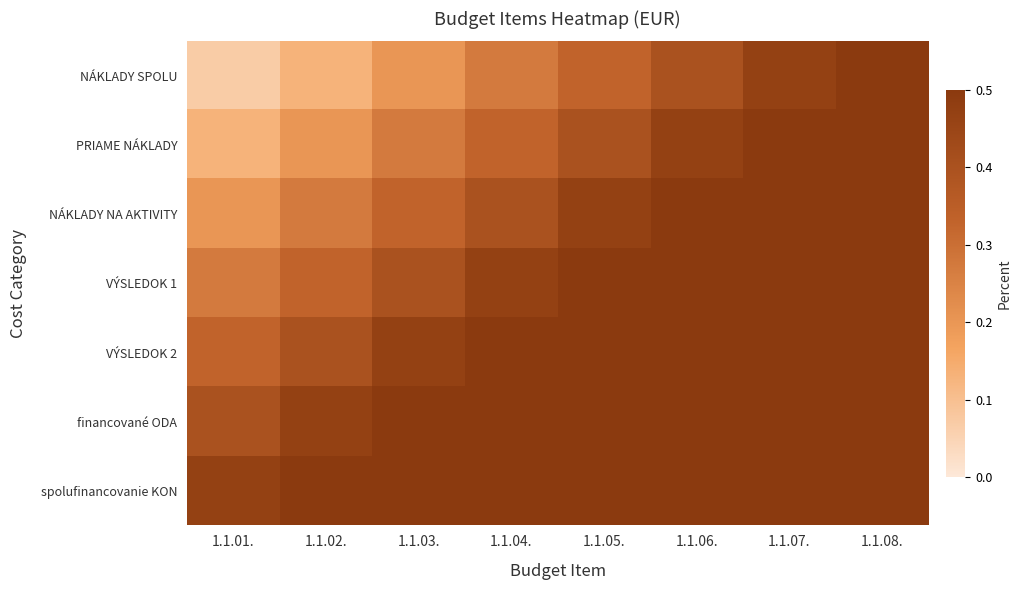

Reading right to left, list all the values displayed in this chart.

NÁKLADY SPOLU: 1.1.08.=0.5	1.1.07.=0.5	1.1.06.=0.4	1.1.05.=0.3	1.1.04.=0.3	1.1.03.=0.2	1.1.02.=0.1	1.1.01.=0.1
PRIAME NÁKLADY: 1.1.08.=0.6	1.1.07.=0.5	1.1.06.=0.5	1.1.05.=0.4	1.1.04.=0.3	1.1.03.=0.3	1.1.02.=0.2	1.1.01.=0.1
NÁKLADY NA AKTIVITY: 1.1.08.=0.7	1.1.07.=0.6	1.1.06.=0.5	1.1.05.=0.5	1.1.04.=0.4	1.1.03.=0.3	1.1.02.=0.3	1.1.01.=0.2
VÝSLEDOK 1: 1.1.08.=0.7	1.1.07.=0.7	1.1.06.=0.6	1.1.05.=0.5	1.1.04.=0.5	1.1.03.=0.4	1.1.02.=0.3	1.1.01.=0.3
VÝSLEDOK 2: 1.1.08.=0.8	1.1.07.=0.7	1.1.06.=0.7	1.1.05.=0.6	1.1.04.=0.5	1.1.03.=0.5	1.1.02.=0.4	1.1.01.=0.3
financované ODA: 1.1.08.=0.9	1.1.07.=0.8	1.1.06.=0.7	1.1.05.=0.7	1.1.04.=0.6	1.1.03.=0.5	1.1.02.=0.5	1.1.01.=0.4
spolufinancovanie KON: 1.1.08.=0.9	1.1.07.=0.9	1.1.06.=0.8	1.1.05.=0.7	1.1.04.=0.7	1.1.03.=0.6	1.1.02.=0.5	1.1.01.=0.5